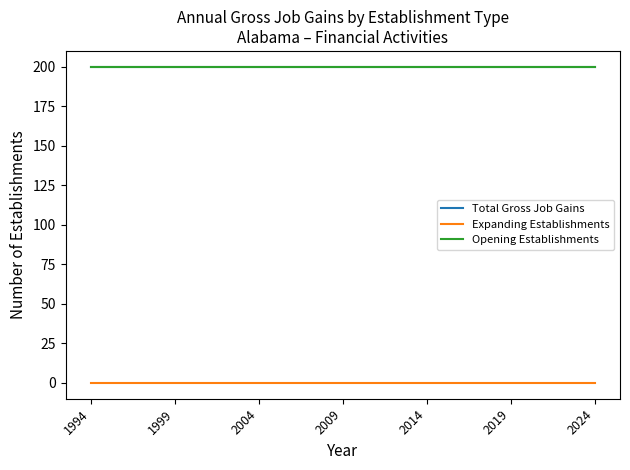

Is this an area chart (filled region under the line)?

No